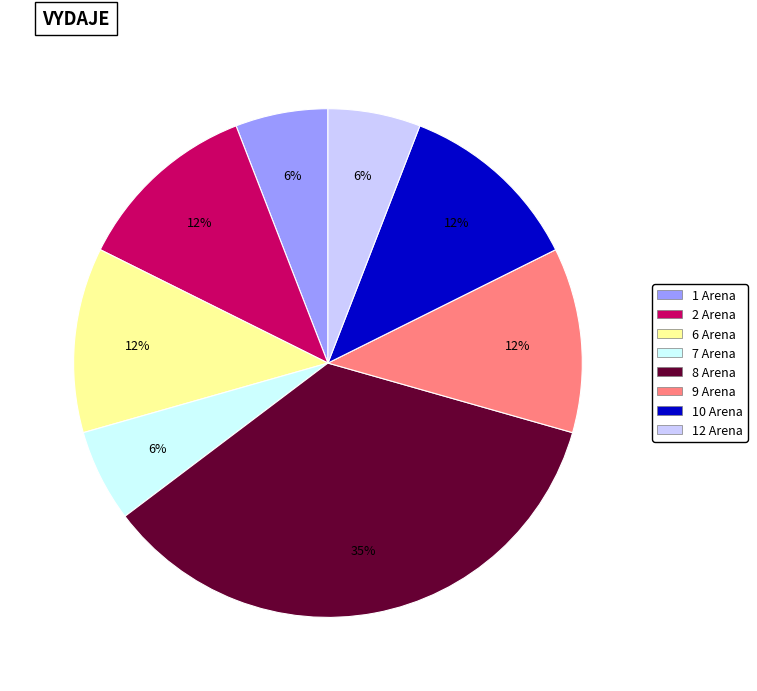

Does 2 Arena account for over 50% of the chart?

No